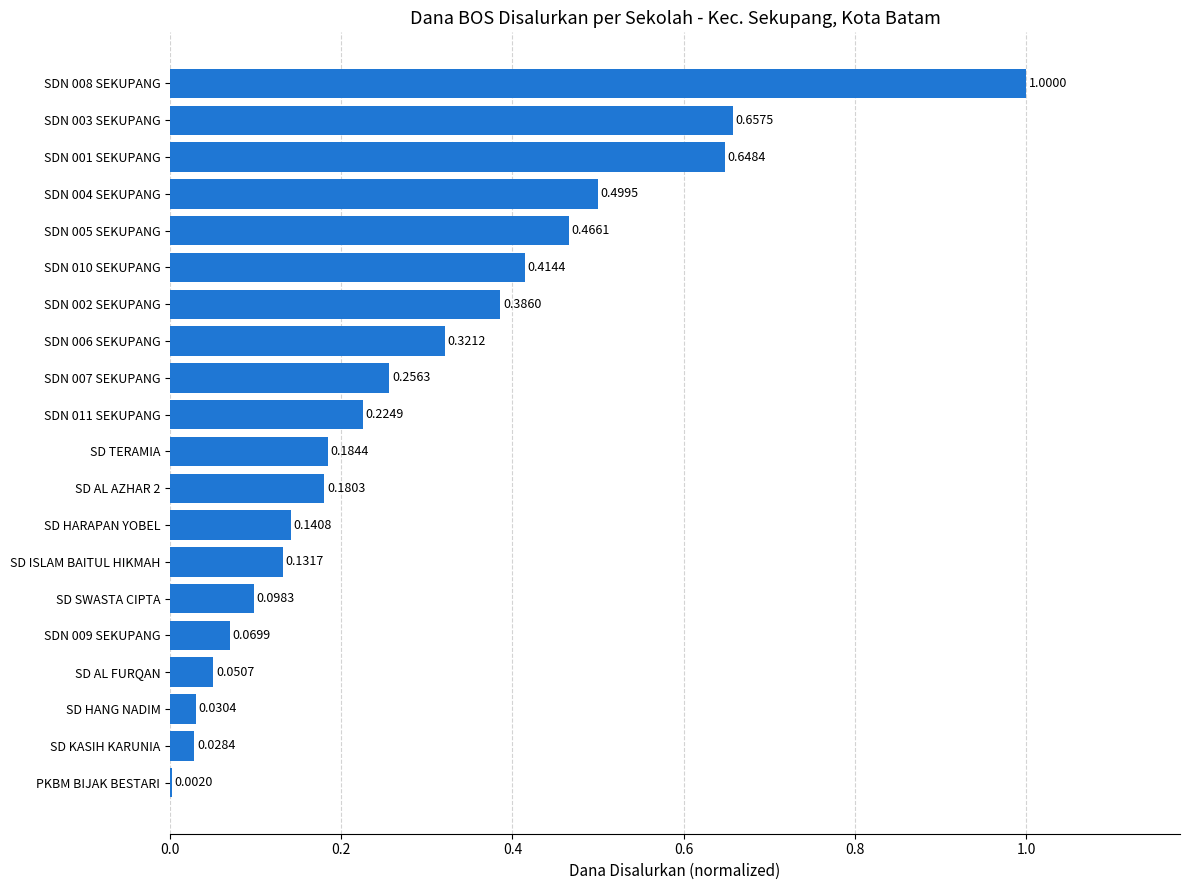

Which has a higher value, PKBM BIJAK BESTARI or SDN 004 SEKUPANG?

SDN 004 SEKUPANG